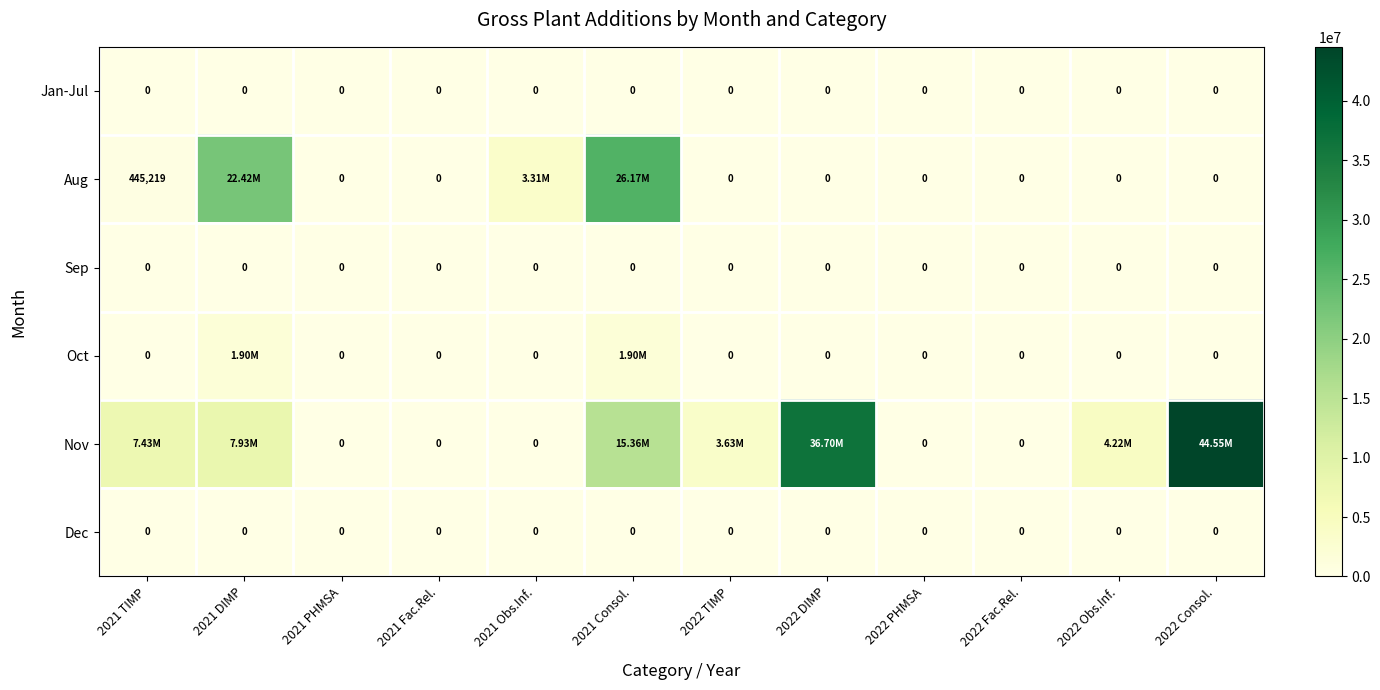

At which category does the chart reach its minimum across all series?

2021 TIMP